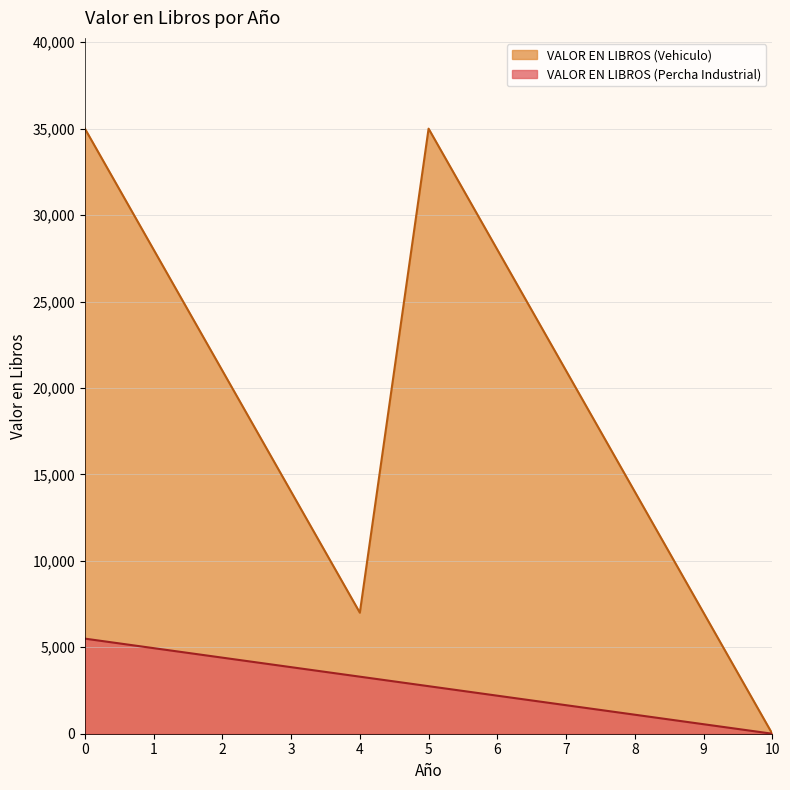

What are all the series names shown in the legend?

VALOR EN LIBROS (Vehiculo), VALOR EN LIBROS (Percha Industrial)